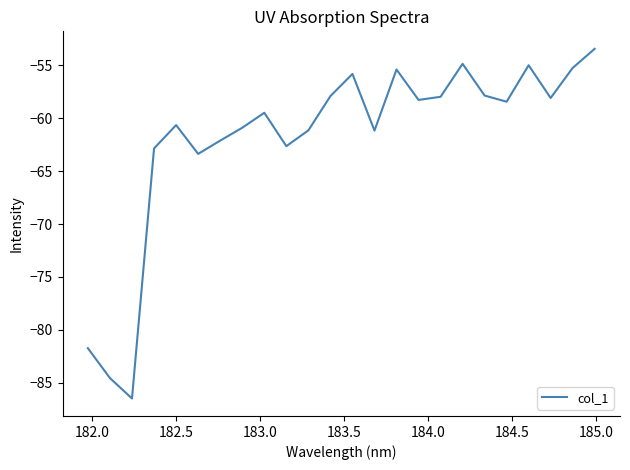

What is the difference between the maximum and minimum values?

33.0